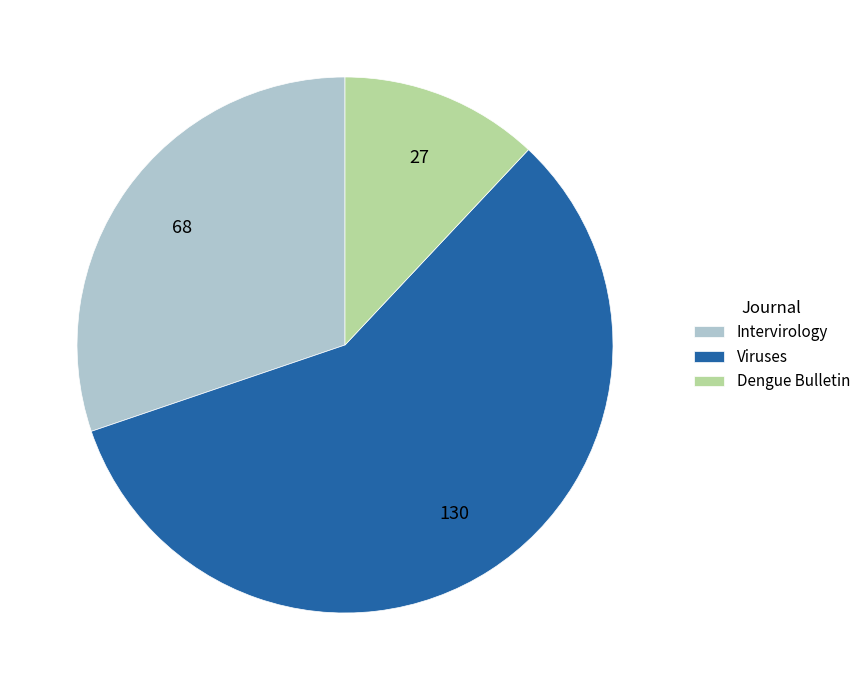

Do Dengue Bulletin and Viruses together represent more than half of the pie?

Yes